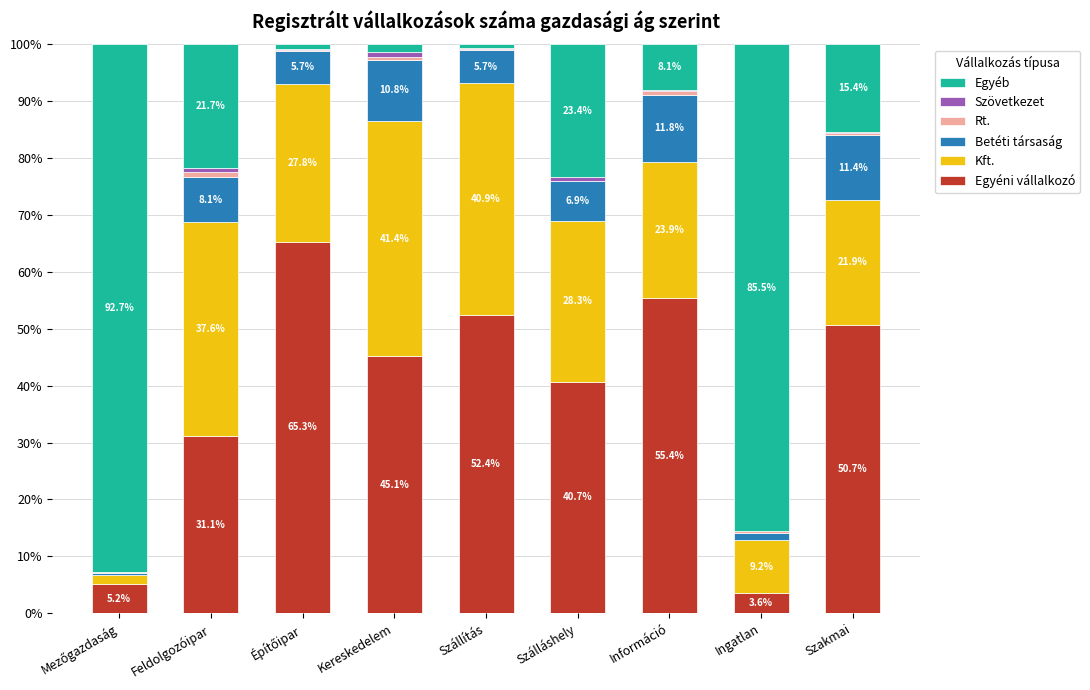

What is the approximate value of Egyéni vállalkozó at Szakmai?

50.7